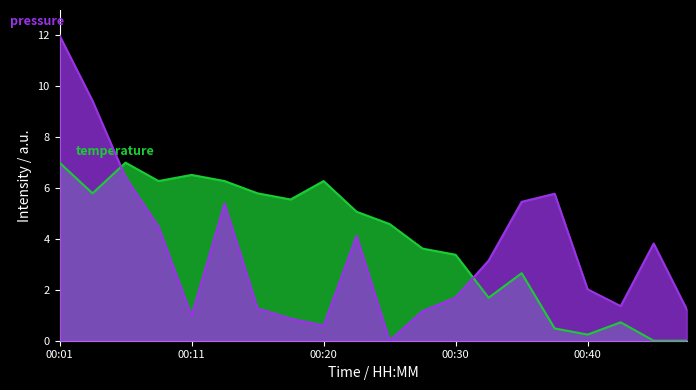

At 00:37, list the series in order from smallest to largest.

temperature, pressure